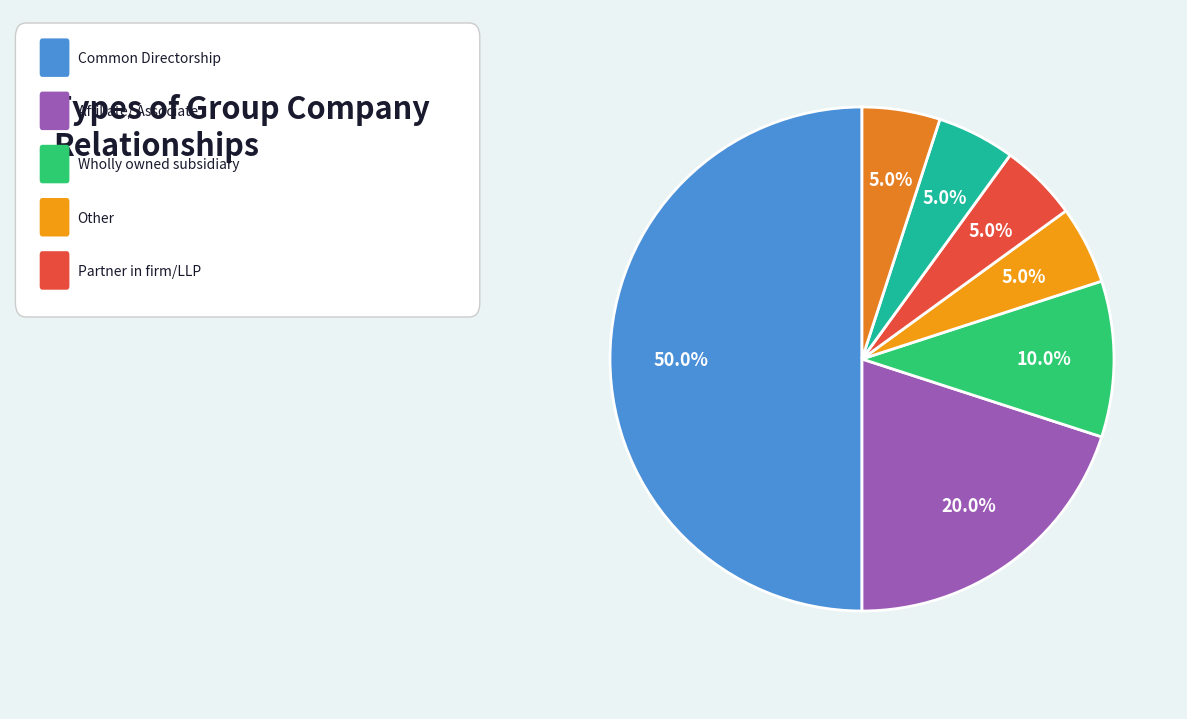

Count the number of slices in the pie.

7